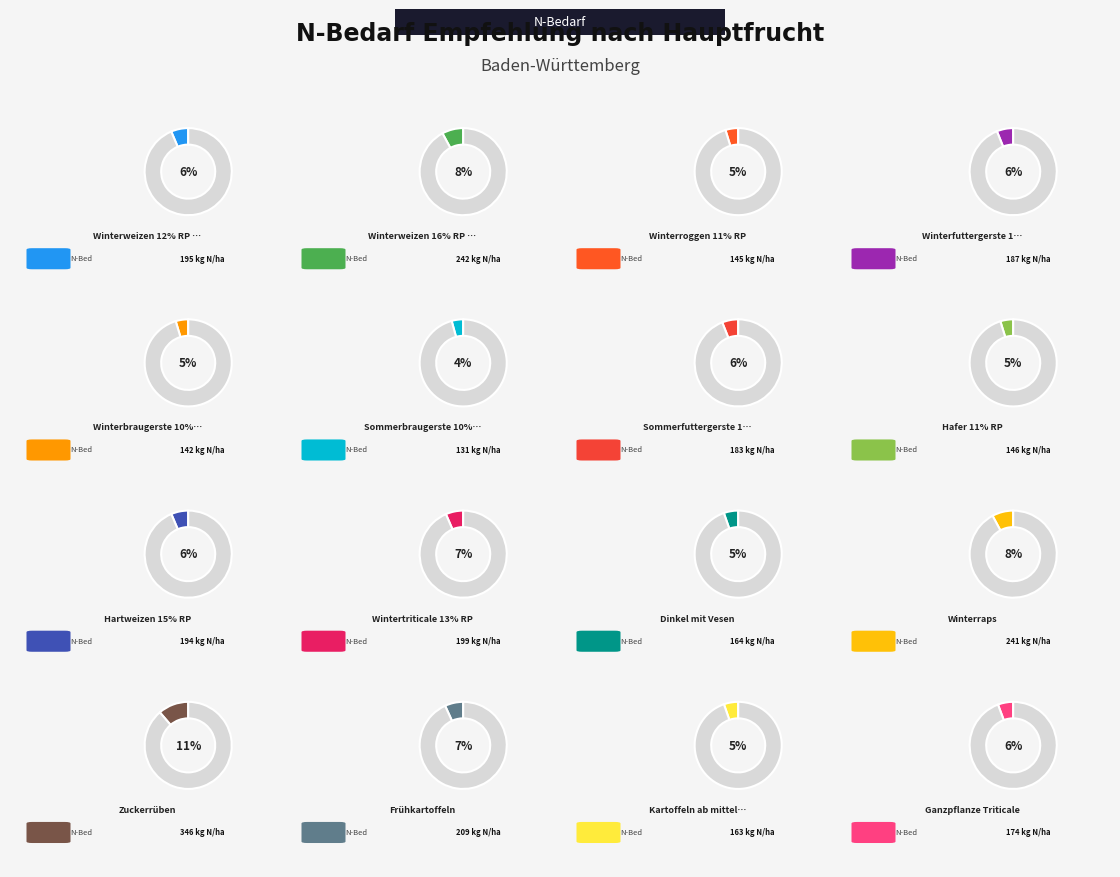

Does any single category account for the majority?

No